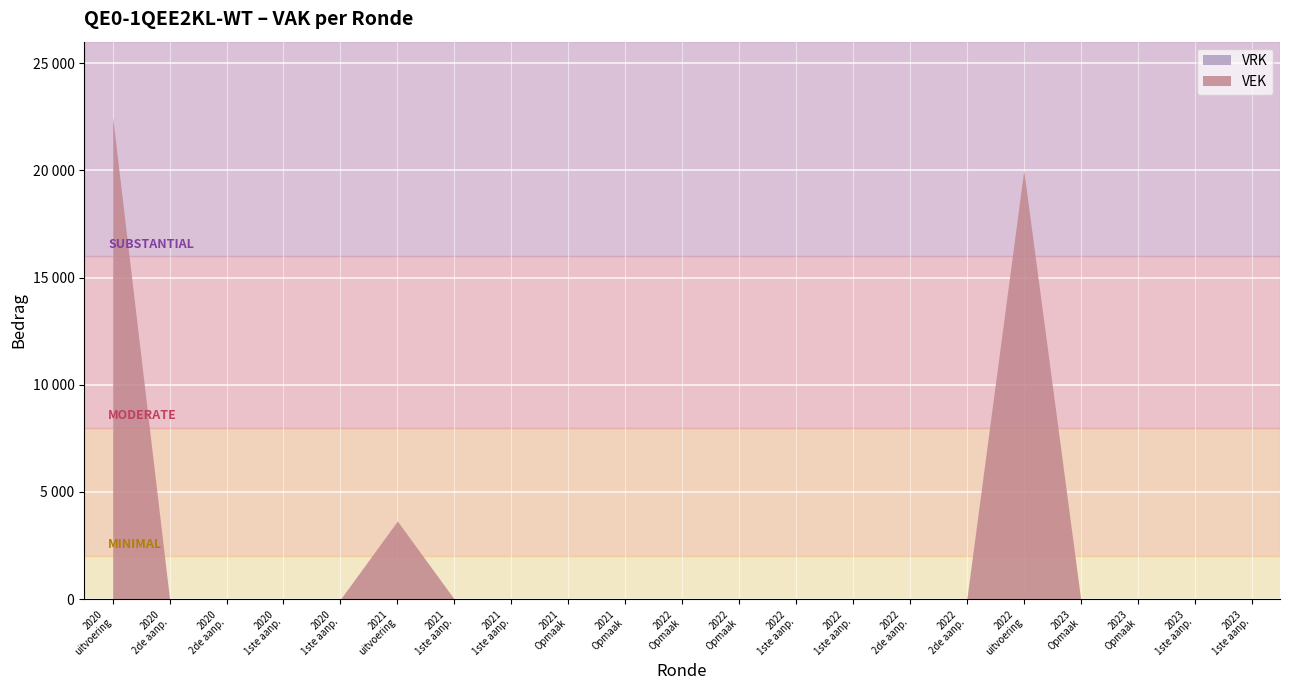

Rank the categories by VRK value from lowest to highest.

2020 uitvoering, 2020 2de aanpassing - goedgekeurd, 2020 2de aanpassing - ontwerp, 2020 1ste aanpassing - goedgekeurd, 2020 1ste aanpassing - ontwerp, 2021 uitvoering, 2021 1ste aanpassing - goedgekeurd, 2021 1ste aanpassing - ontwerp, 2021 Opmaak - goedgekeurd, 2021 Opmaak - ontwerp, 2022 Opmaak - ontwerp, 2022 Opmaak - goedgekeurd, 2022 1ste aanpassing - ontwerp, 2022 1ste aanpassing - goedgekeurd, 2022 2de aanpassing - ontwerp, 2022 2de aanpassing - goedgekeurd, 2022 uitvoering, 2023 Opmaak - ontwerp, 2023 Opmaak - goedgekeurd, 2023 1ste aanpassing - ontwerp, 2023 1ste aanpassing - goedgekeurd